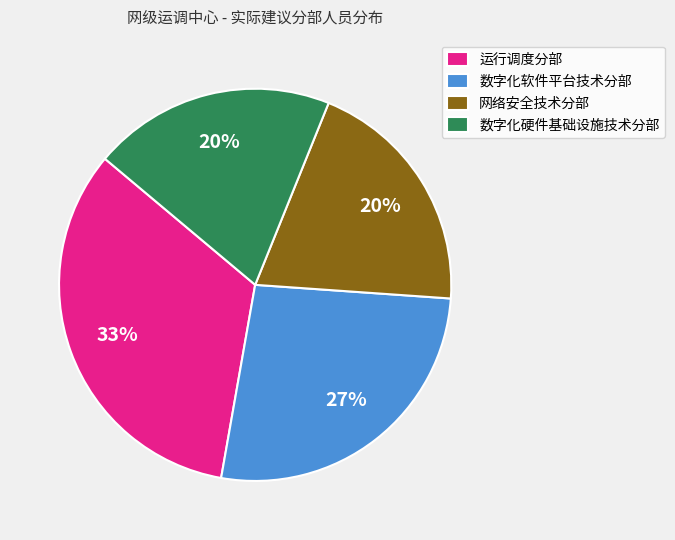

What is the ratio of the value at 数字化硬件基础设施技术分部 to the value at 网络安全技术分部?

1.0